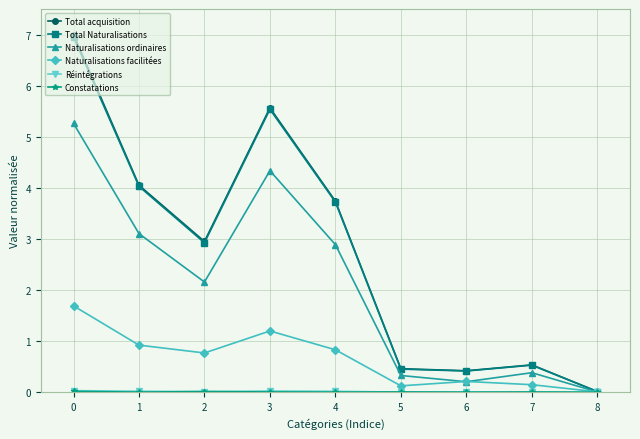

The value of Total acquisition at 7 is 0.8. True or false?

False